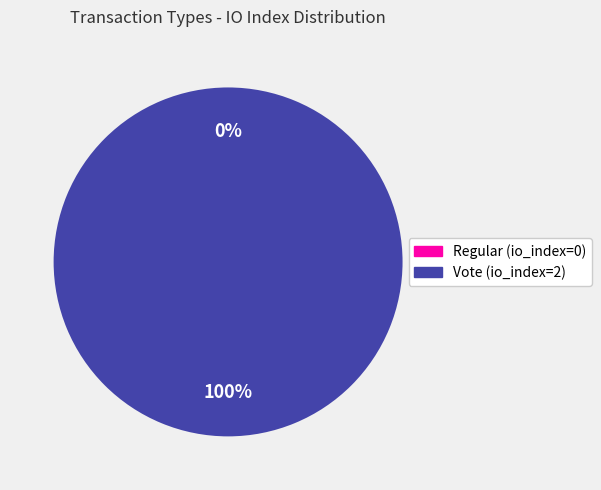

The Vote (io_index=2) slice represents 100% of the pie. True or false?

True